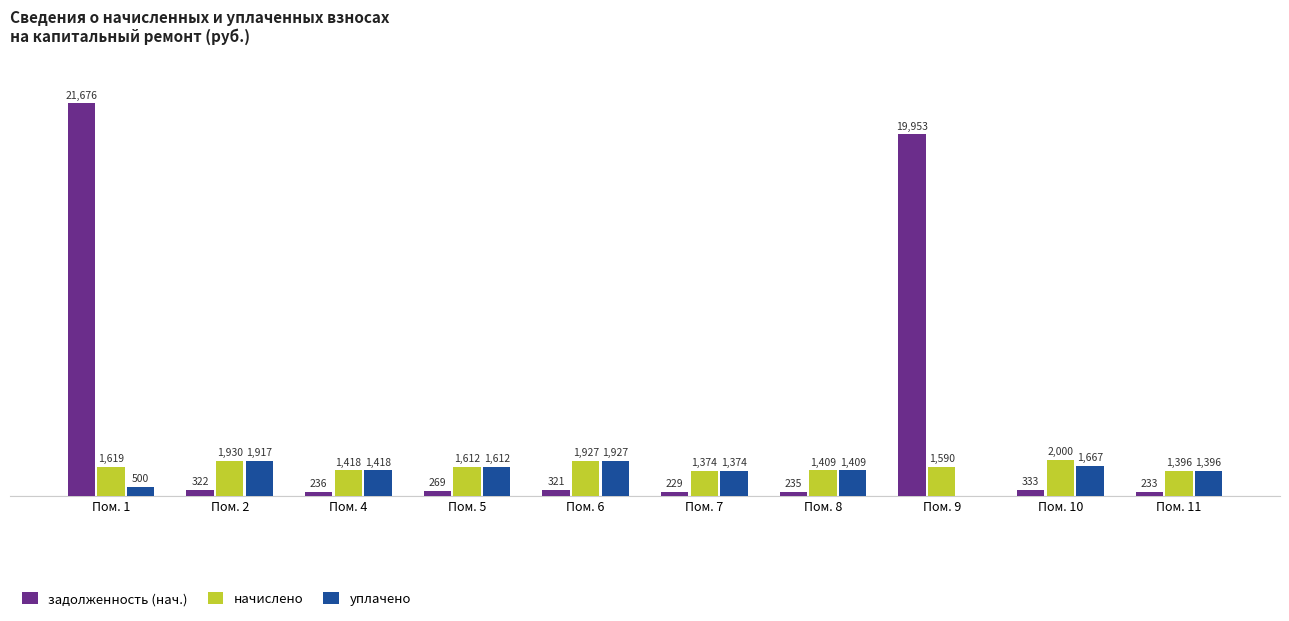

Which series changed the most between Пом. 4 and Пом. 10?

начислено